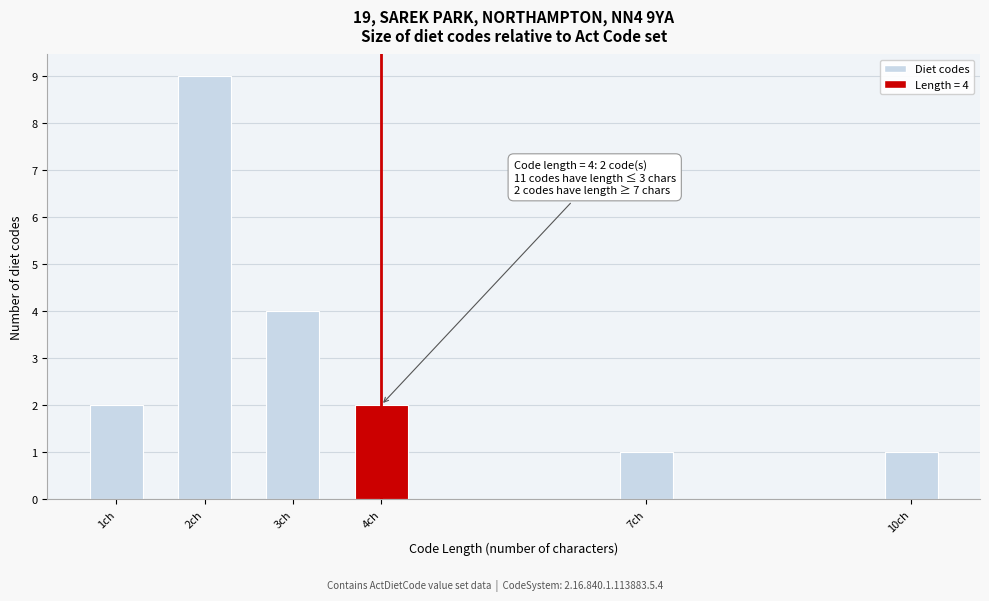

Reading left to right, list all the values displayed in this chart.

2	9	4	2	1	1